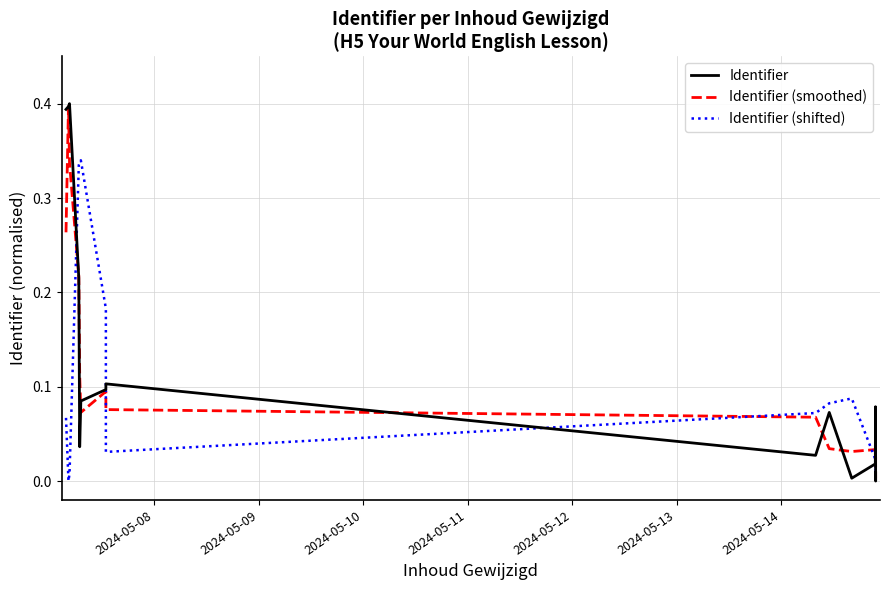

Reading left to right, transcribe all the data shown in this chart.

Identifier: 0.4	0.4	0.4	0.2	0.0	0.1	0.1	0.1	0.0	0.1	0.0	0.0	0.1	0.0	0.0
Identifier (smoothed): 0.3	0.4	0.3	0.2	0.1	0.1	0.1	0.1	0.1	0.0	0.0	0.0	0.0	0.0	0.0
Identifier (shifted): 0.1	0.0	0.0	0.3	0.3	0.3	0.2	0.0	0.1	0.1	0.1	0.0	0.1	0.0	0.0